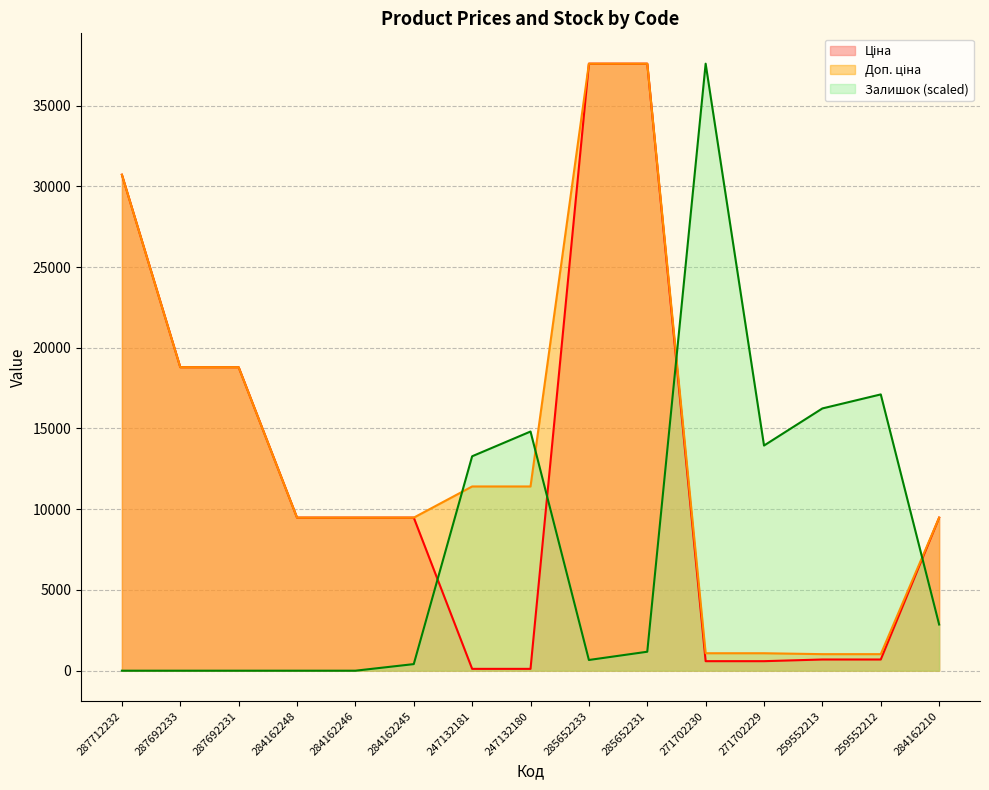

At which label does Доп. ціна first exceed 9480?

287712232